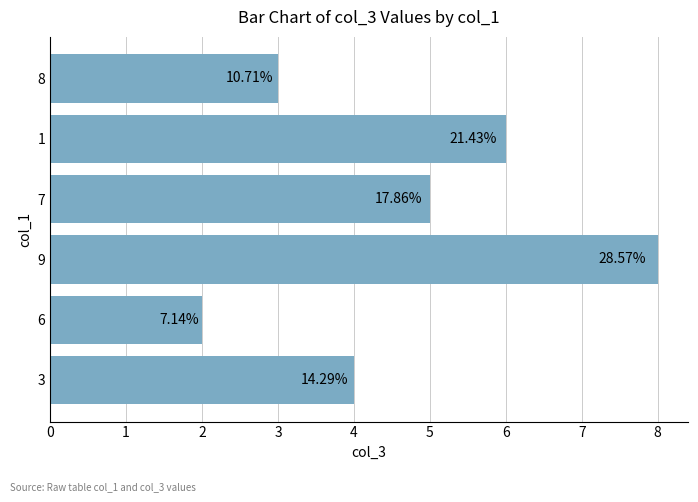

Does the chart contain any negative values?

No